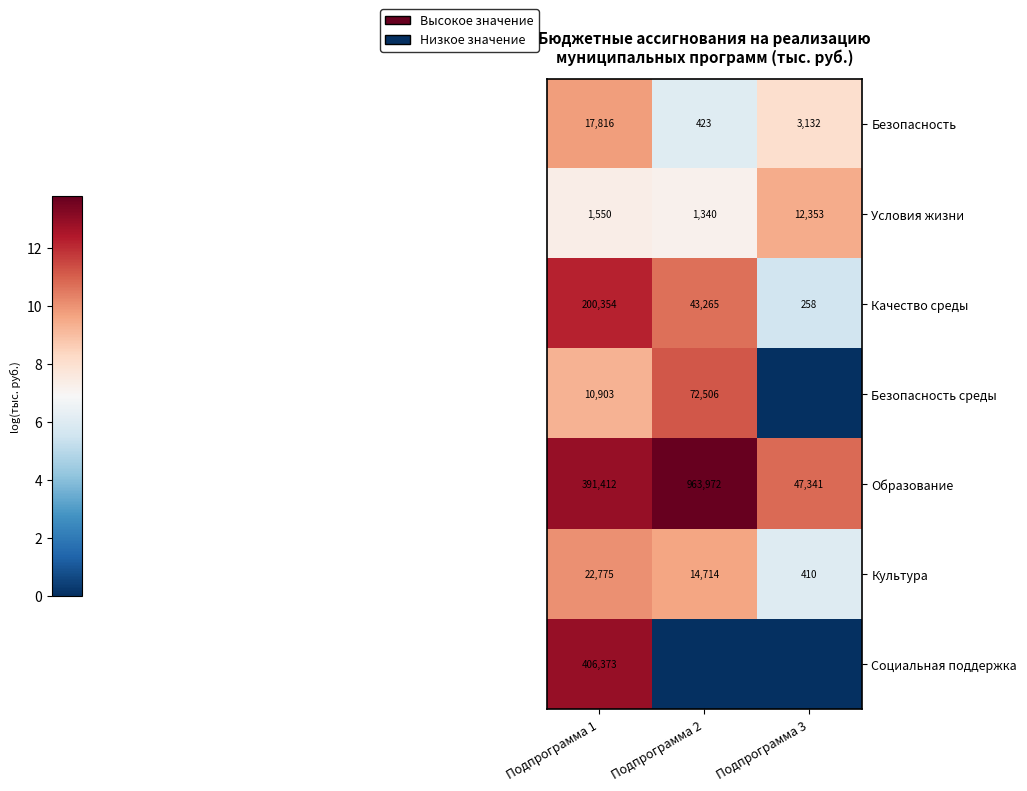

The Безопасность series shows 17816 at Подпрограмма 1. True or false?

True